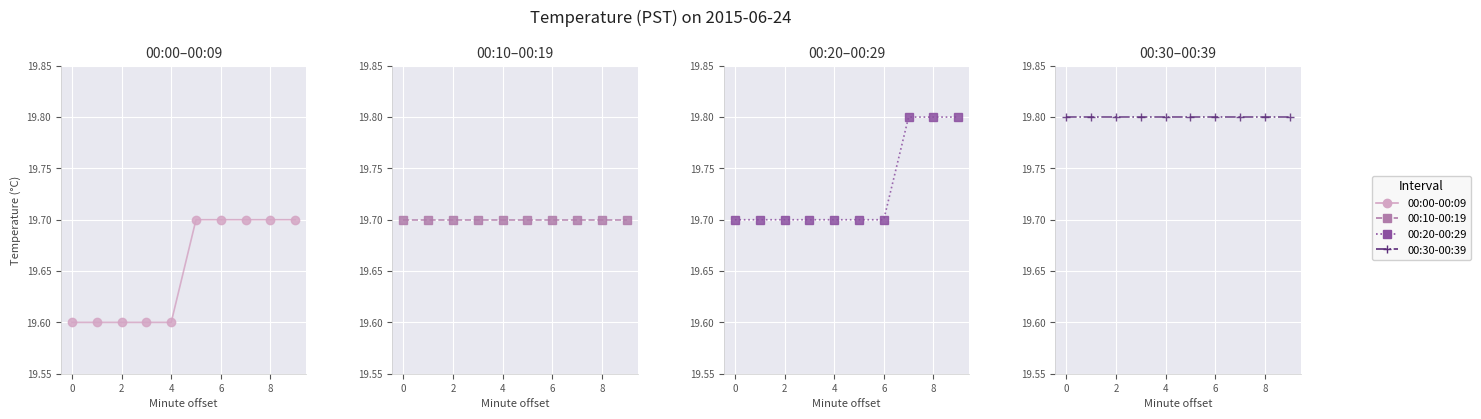

What is the value of the 00:20-00:29 point at the 6th from the left?

19.7